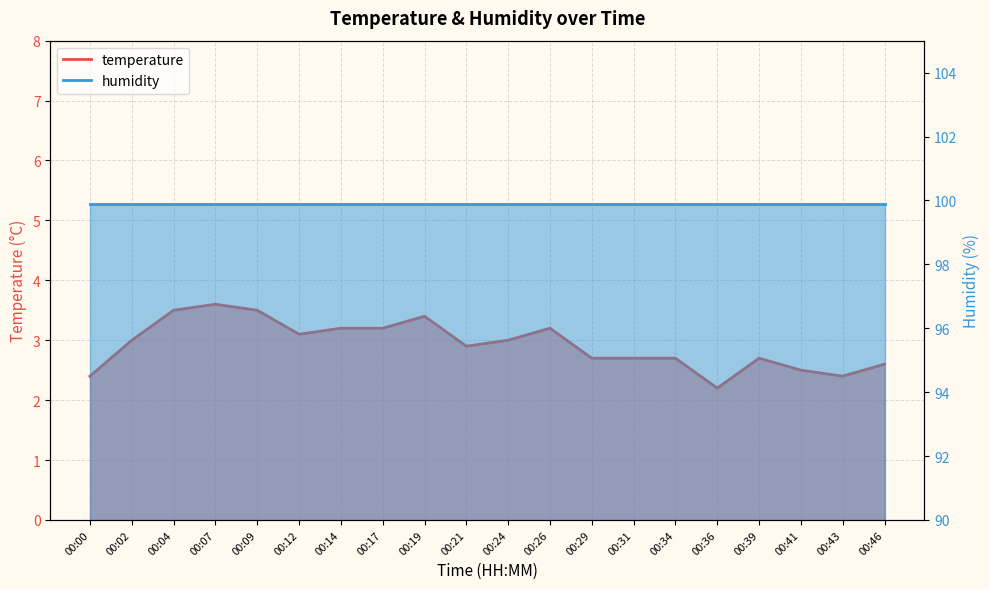

Read the value at 00:07.

3.6